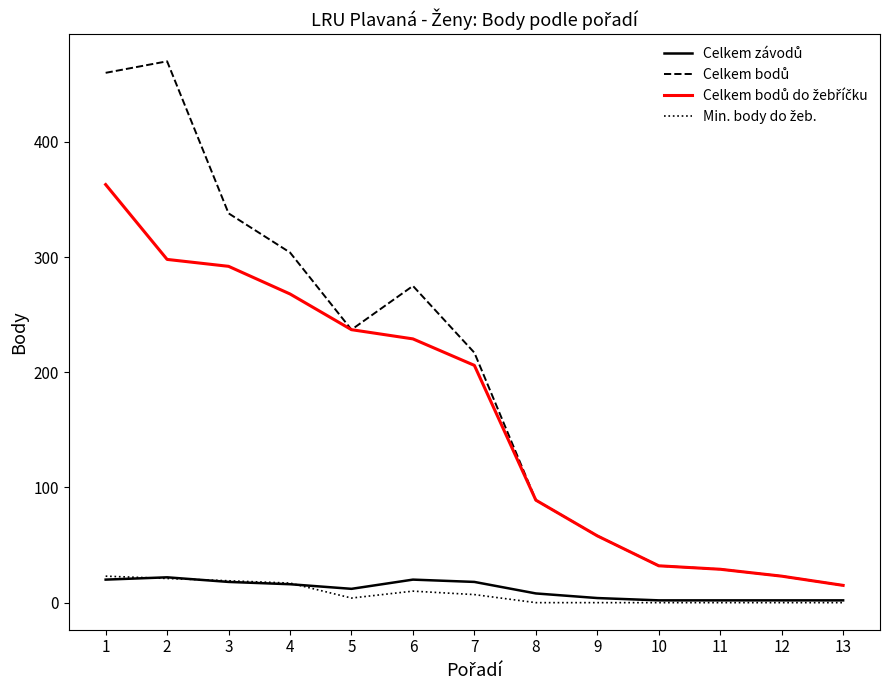

What is the maximum value shown in the chart?

470